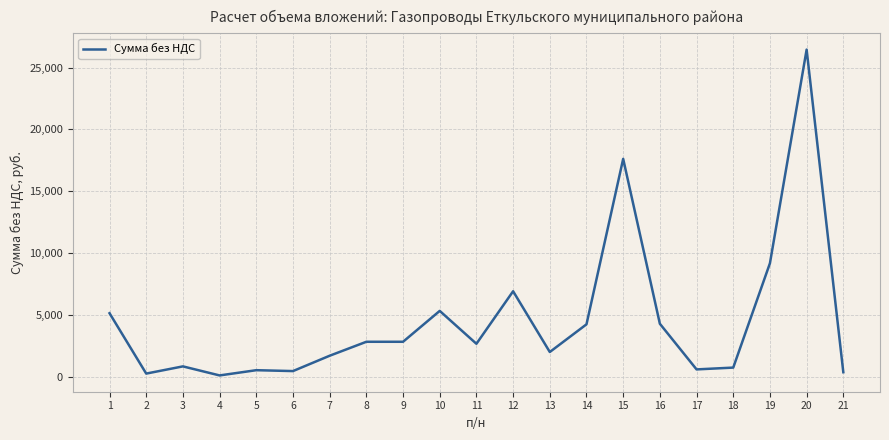

What is the difference between the maximum and minimum values?

26361.5